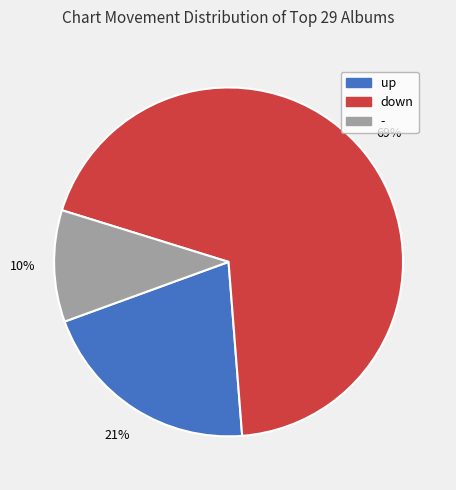

Combined, do - and up account for over 50%?

No